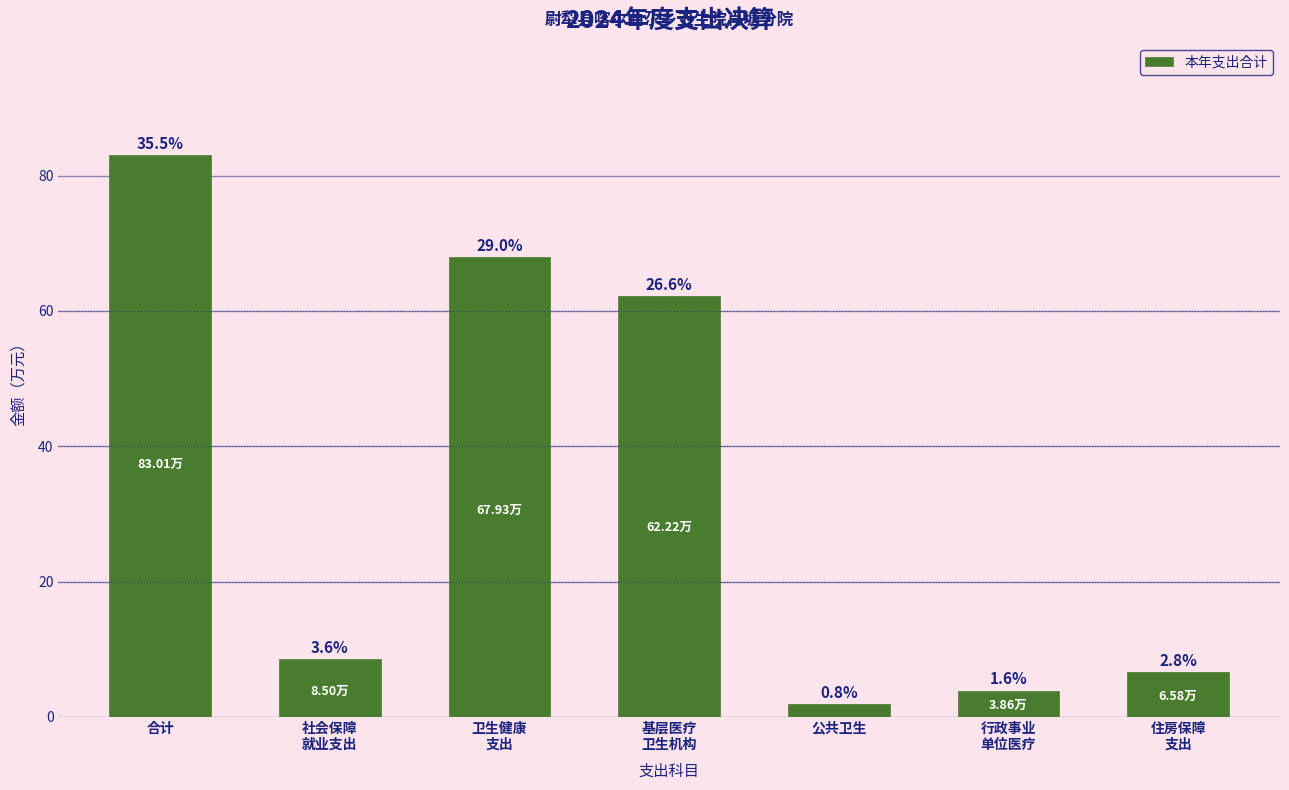

How many bars are there in total?

7